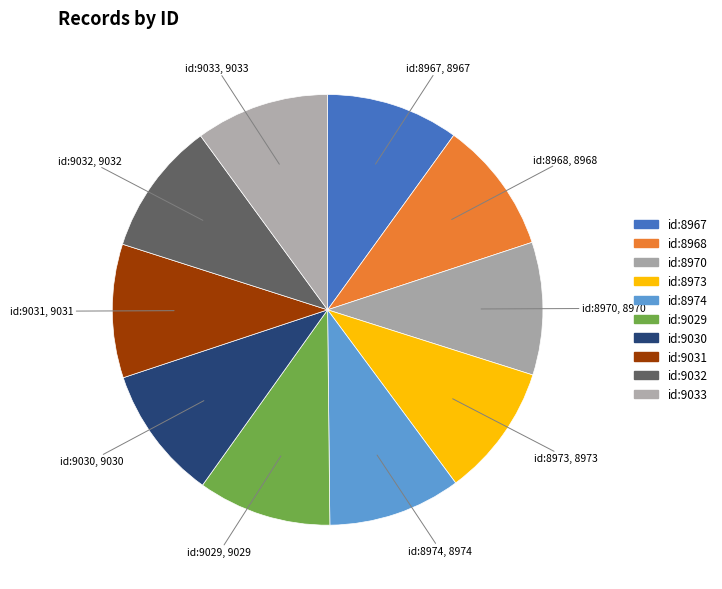

How many slices are in this pie chart?

10